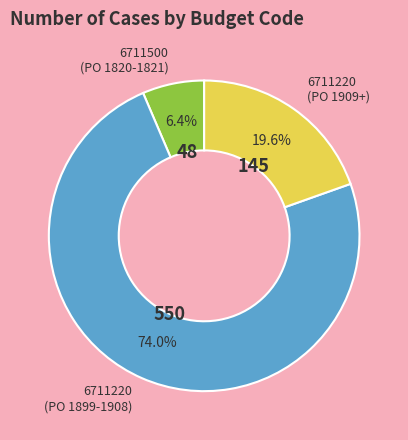

How many slices are in this pie chart?

3